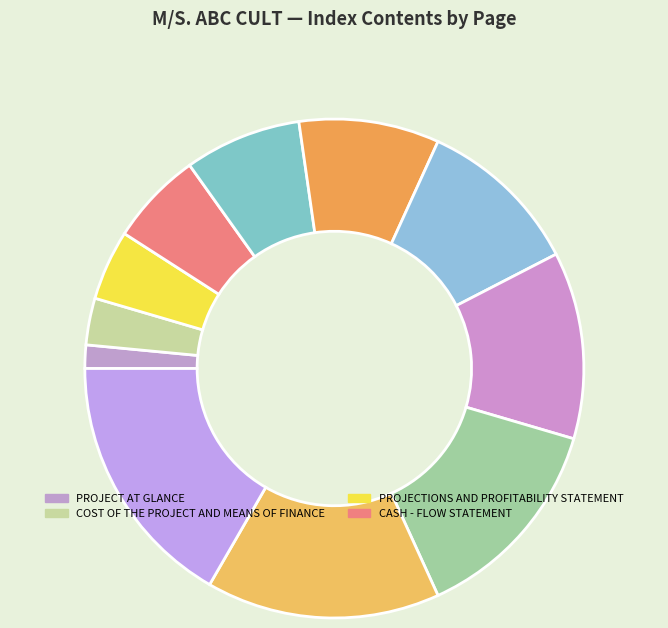

Count the number of slices in the pie.

11